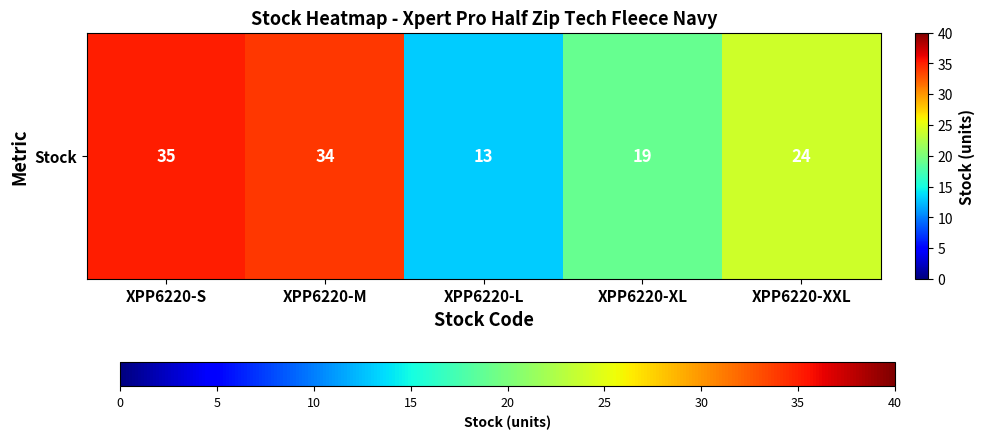

Approximately how many times larger is the value at XPP6220-S compared to XPP6220-XXL?

1.5